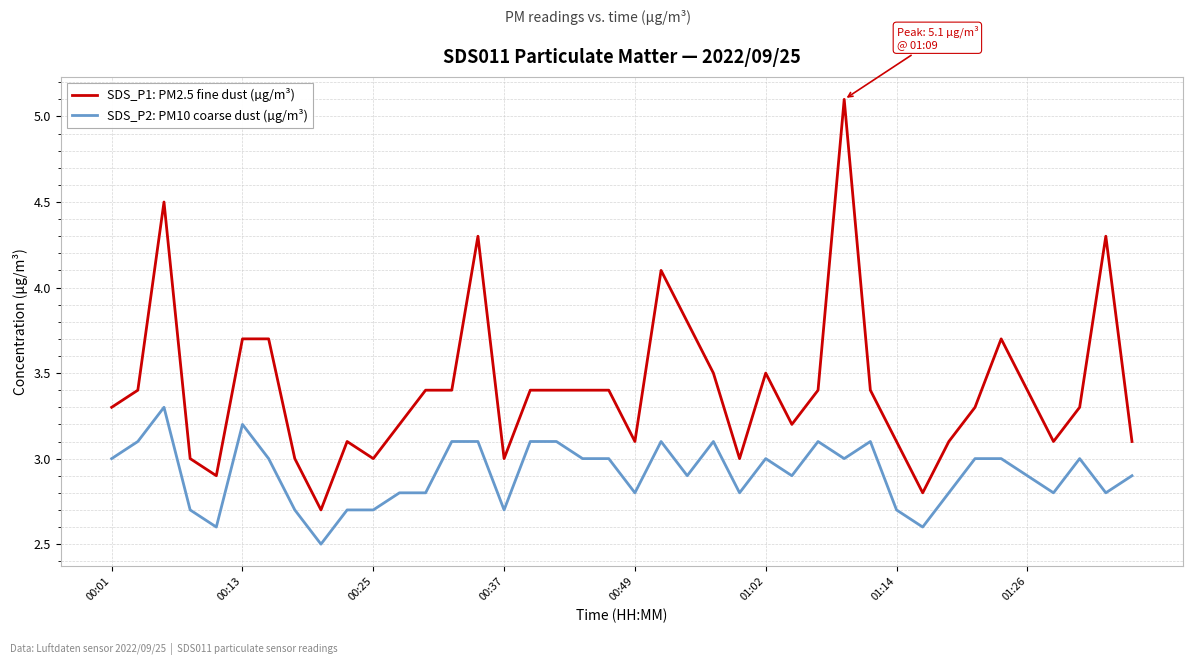

What is the smallest value displayed?

2.5